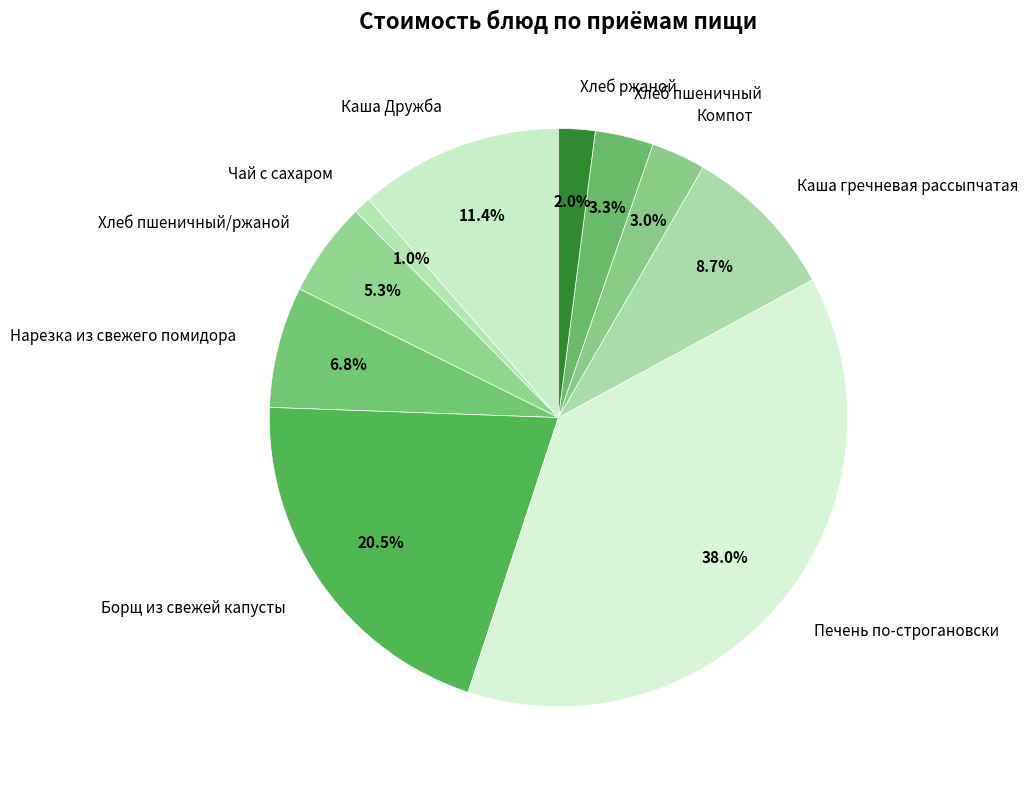

How many slices are in this pie chart?

10